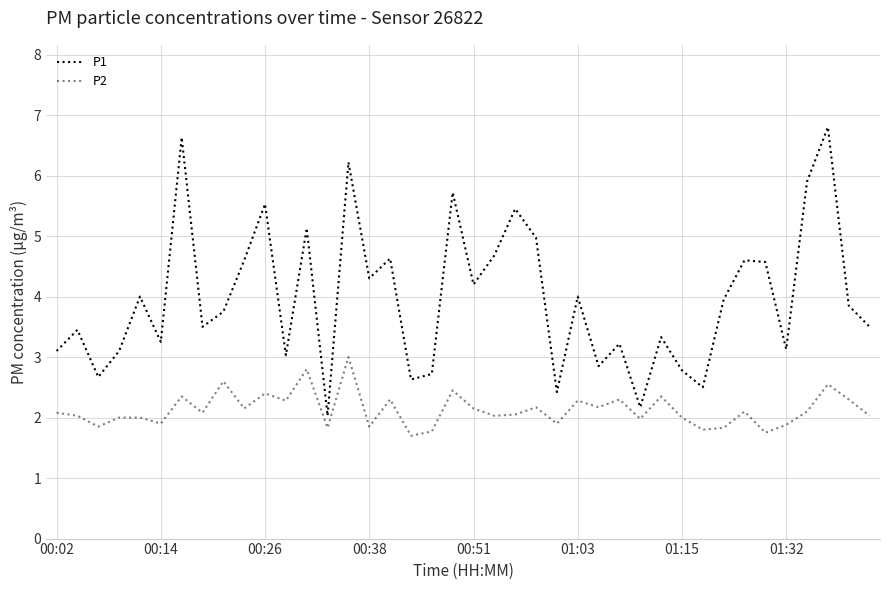

True or false: P1 and P2 cross at least once.

False